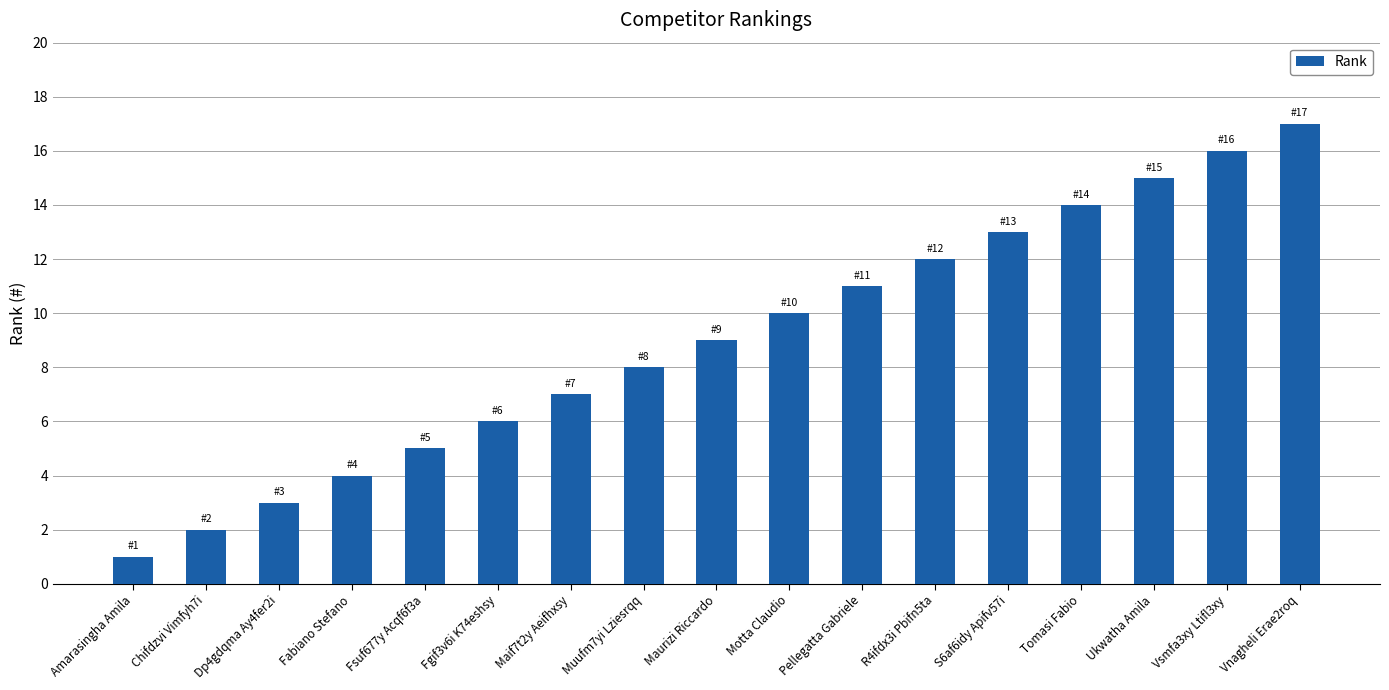

What is the label of the 16th bar from the right?

Chifdzvi Vimfyh7i